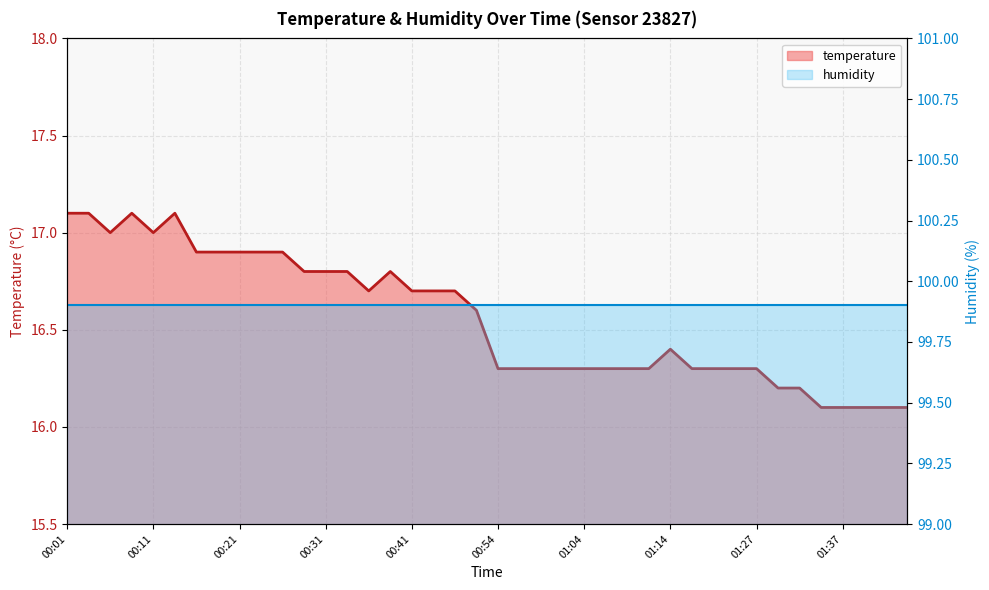

The temperature line series shows 16.2 at 33. True or false?

True